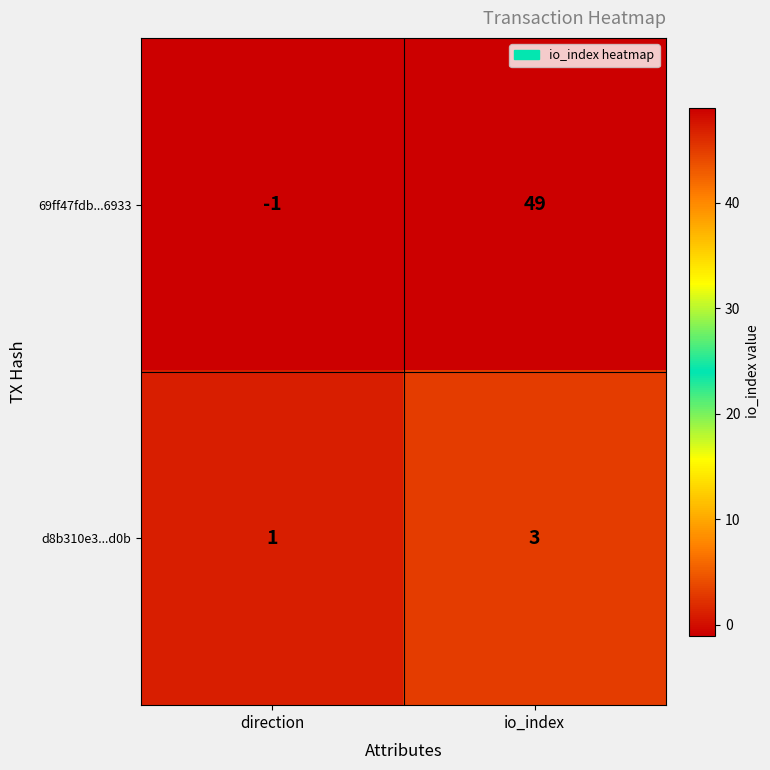

Which category has the lowest value across all series?

direction